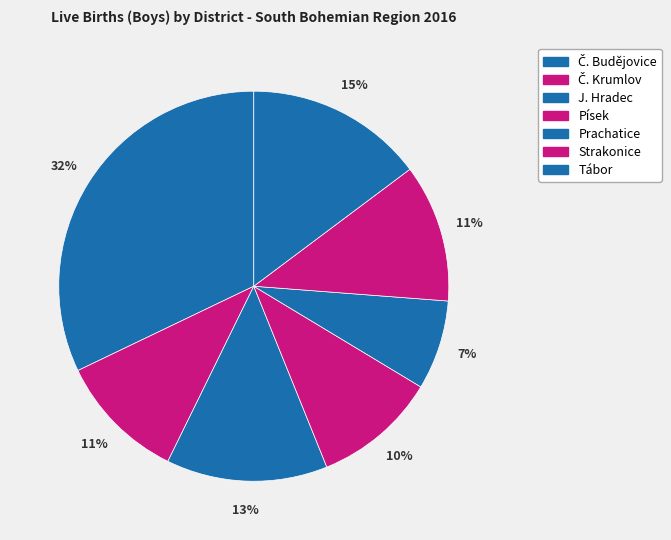

To the nearest percent, what is the average slice percentage?

14%